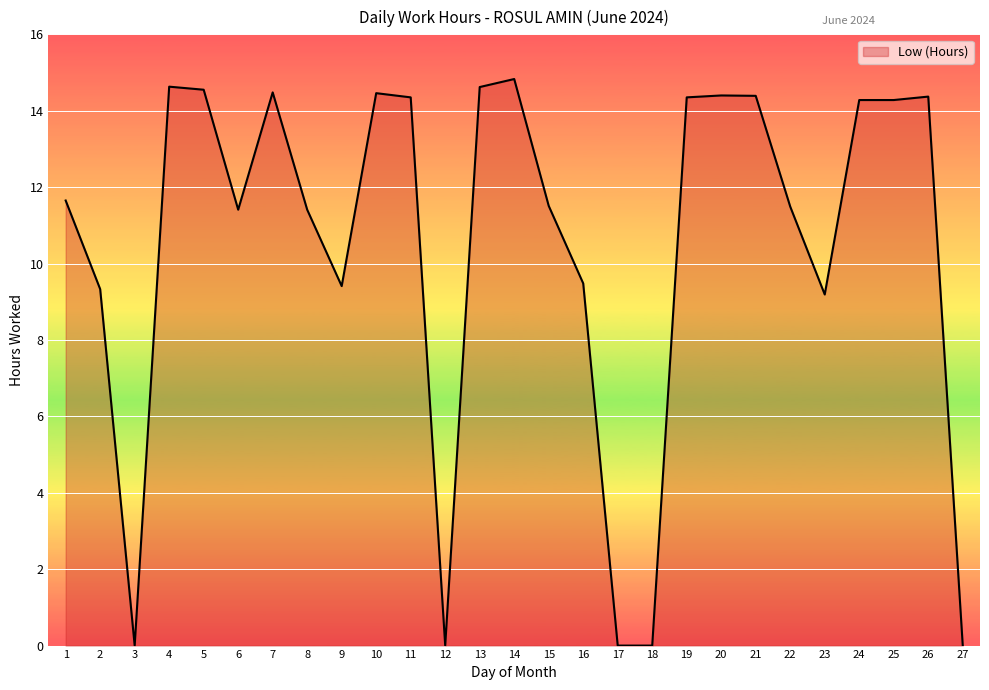

The value at 13 is 21.1. True or false?

False